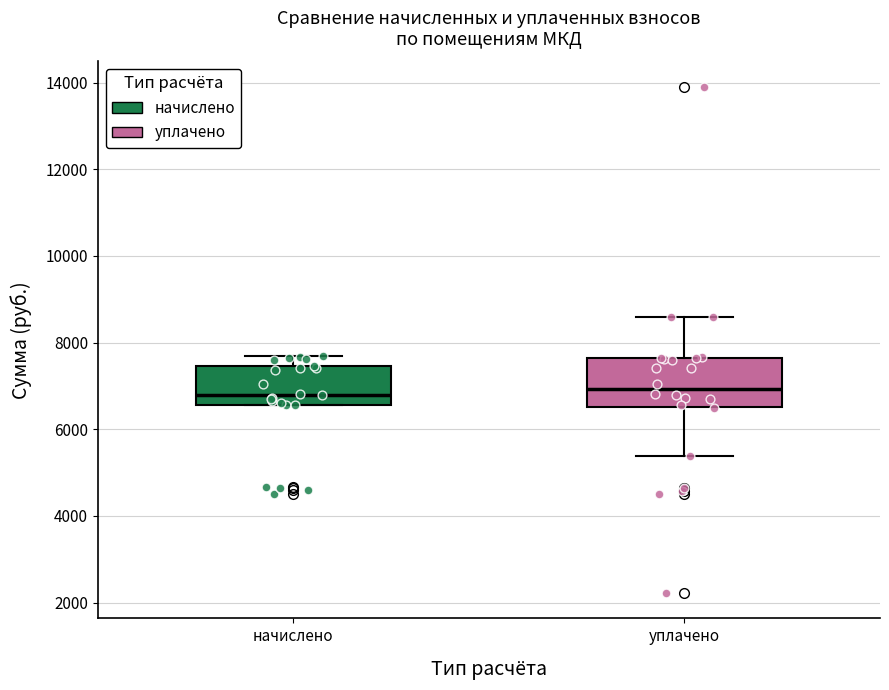

Reading left to right, read every box against the y-axis: the position of its median line, the range the box covers, and the ends of its whiskers. The values are not printed on the chart, so give them approximately, as read against the axis.

начислено: median 6800, box 6600 to 7400, whiskers 6600 to 7800
уплачено: median 7000, box 6600 to 7600, whiskers 5400 to 8600